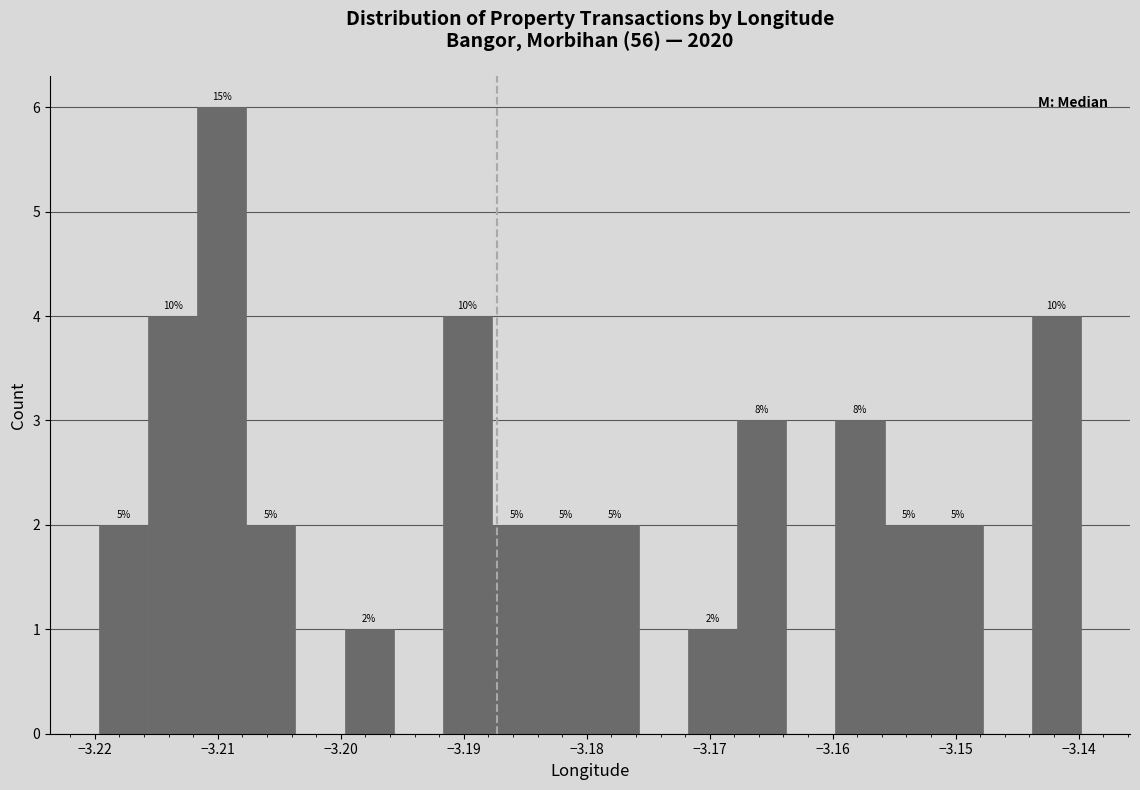

Read against the x-axis, roughly where is the centre of the tallest bar?

-3.210